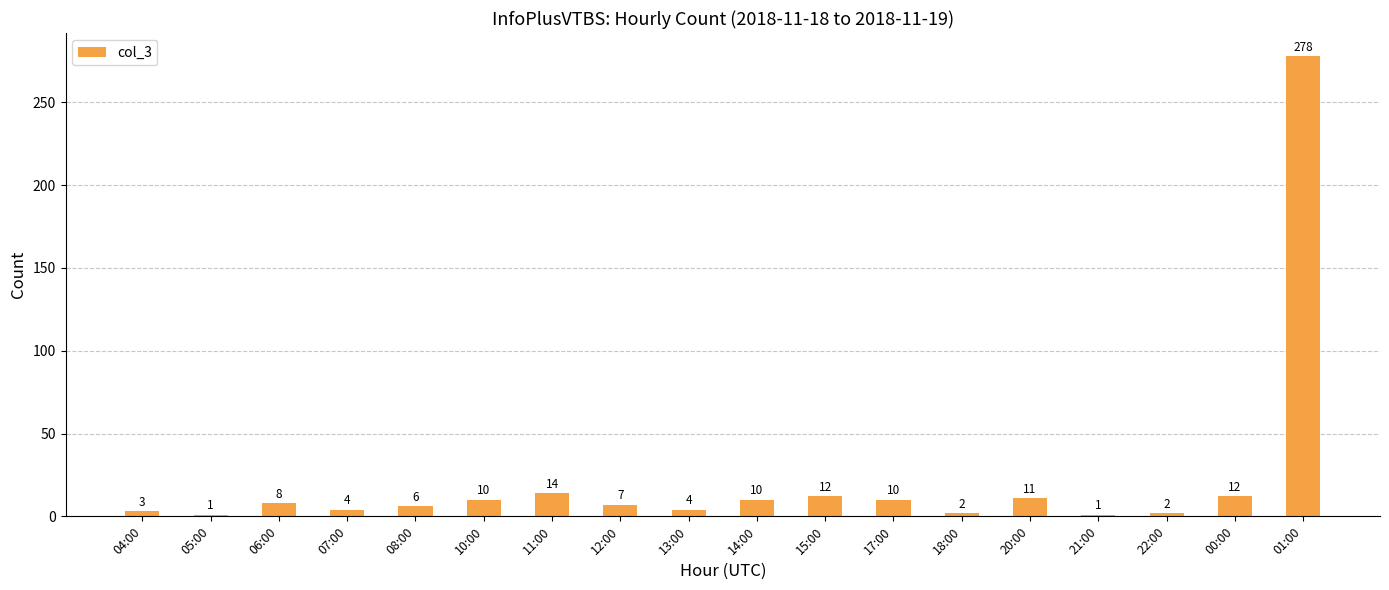

Reading left to right, extract all data points from this chart.

3	1	8	4	6	10	14	7	4	10	12	10	2	11	1	2	12	278